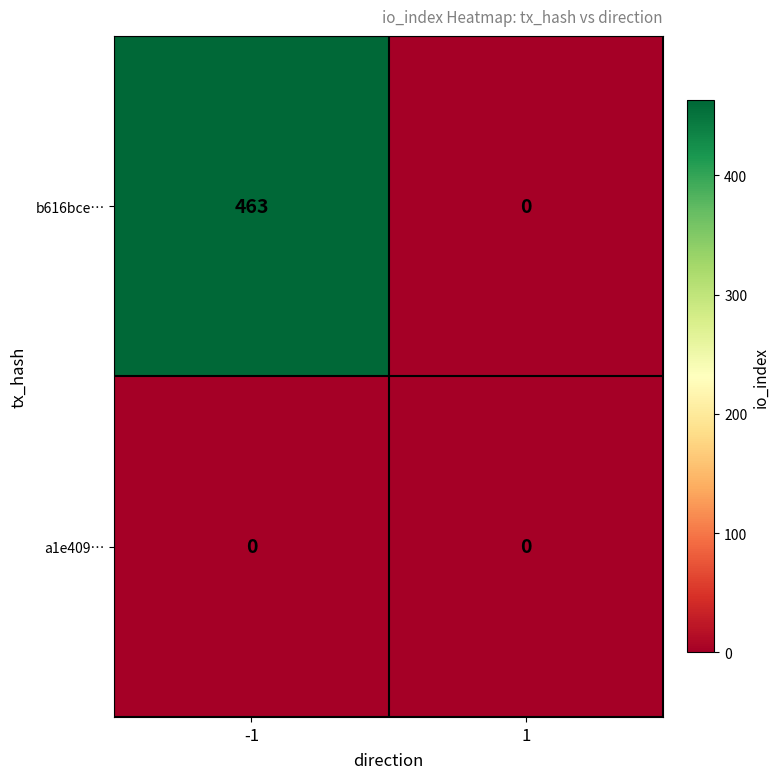

Between -1 and 1, which series saw the biggest shift?

b616bce…